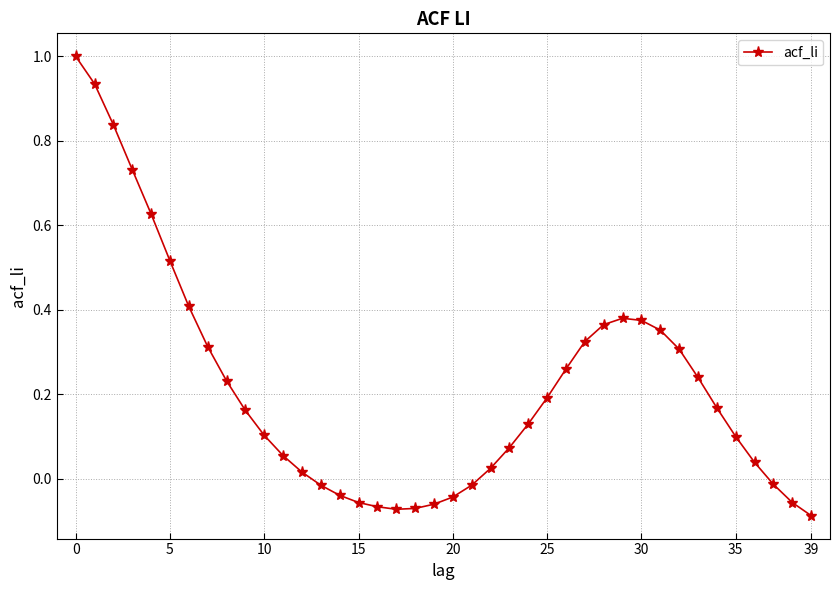

What is the difference between the second highest and minimum values?

1.0